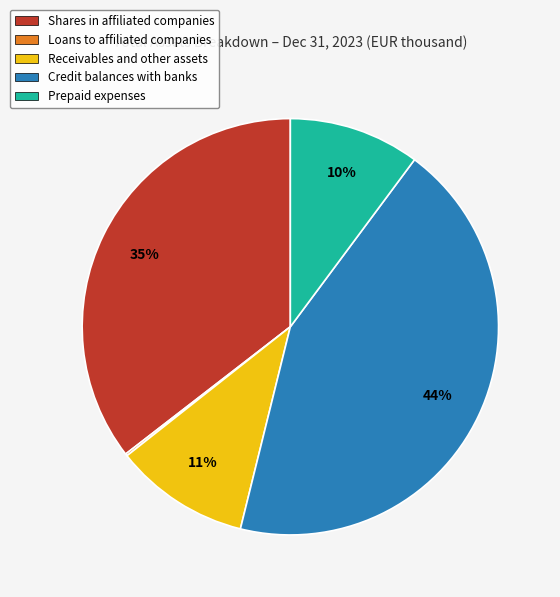

Do Shares in affiliated companies and Prepaid expenses together represent more than half of the pie?

No